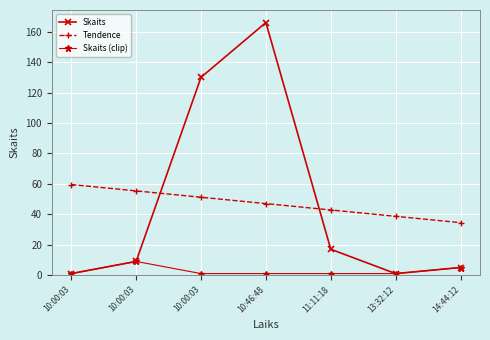

At which category is the sum across all series the highest?

10:46:48